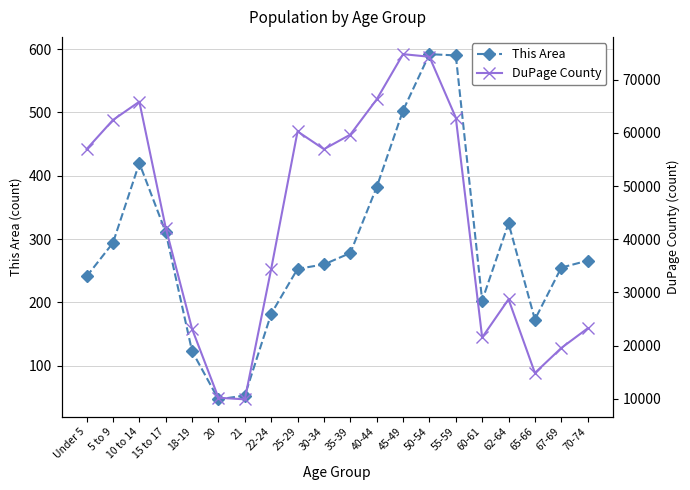

Which category has the highest value in the DuPage County series?

45-49